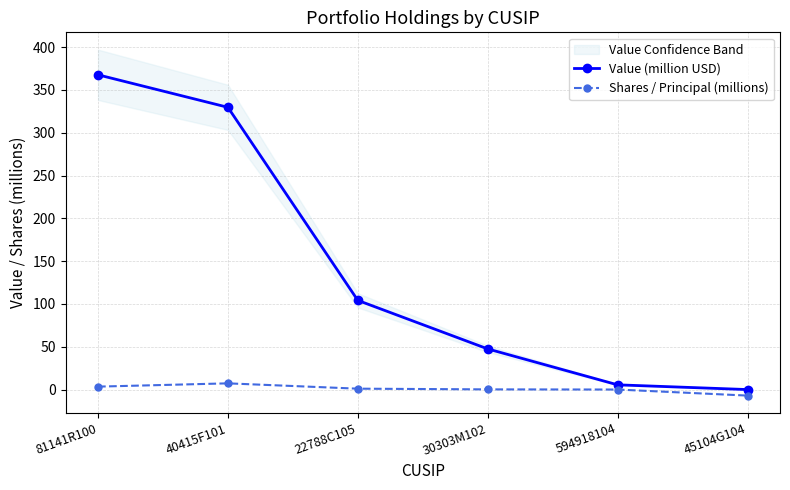

The Shares / Principal (millions) series shows 1.0 at 22788C105. True or false?

True